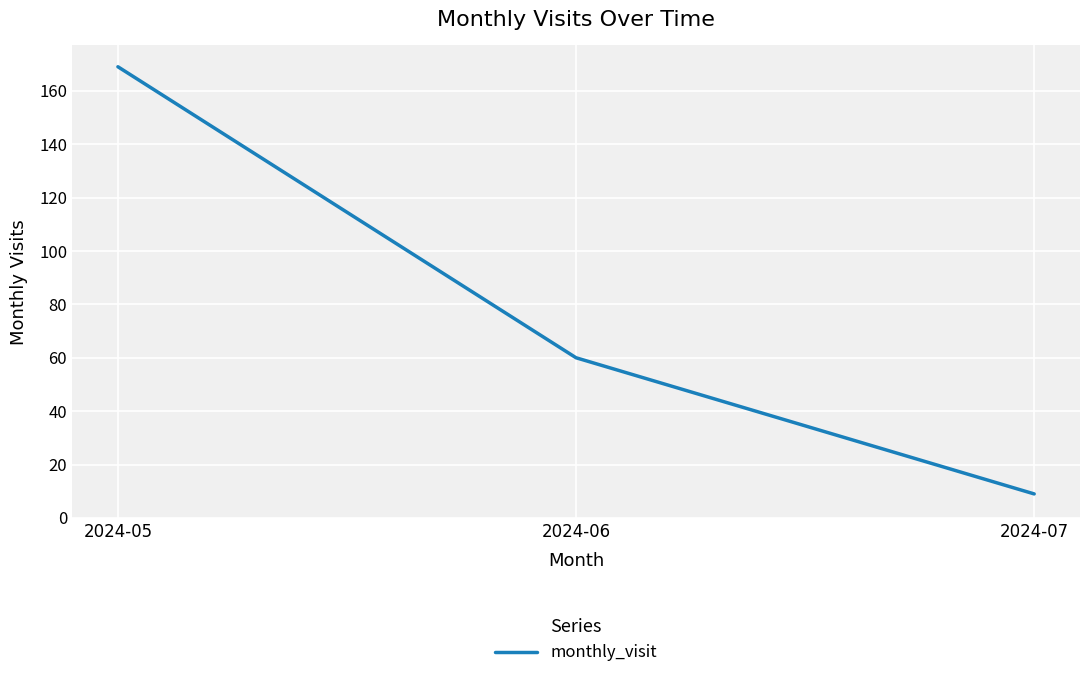

Rank the categories by value from lowest to highest.

2024-07, 2024-06, 2024-05